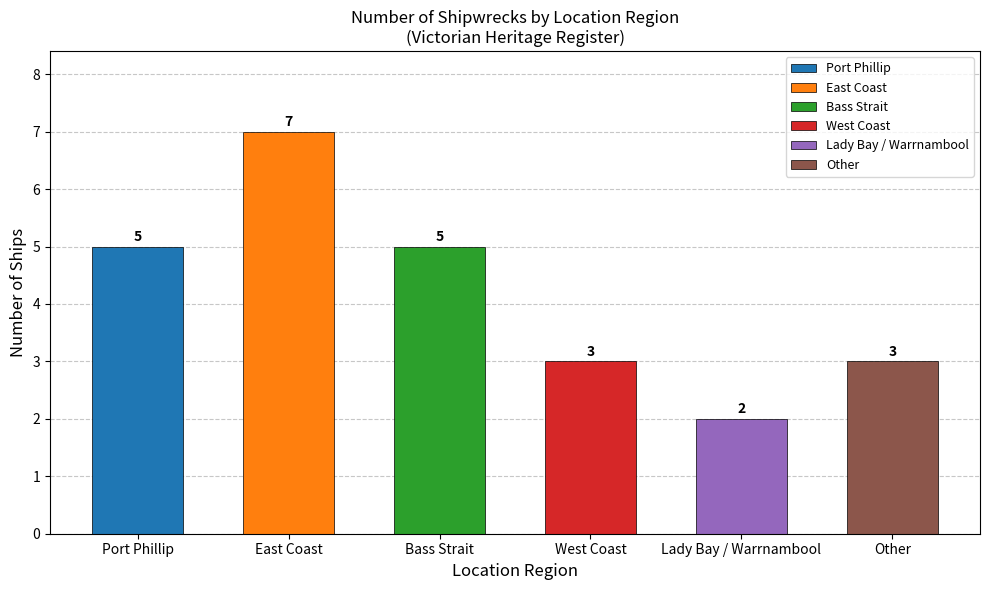

Between Lady Bay / Warrnambool and Other, which is larger?

Other